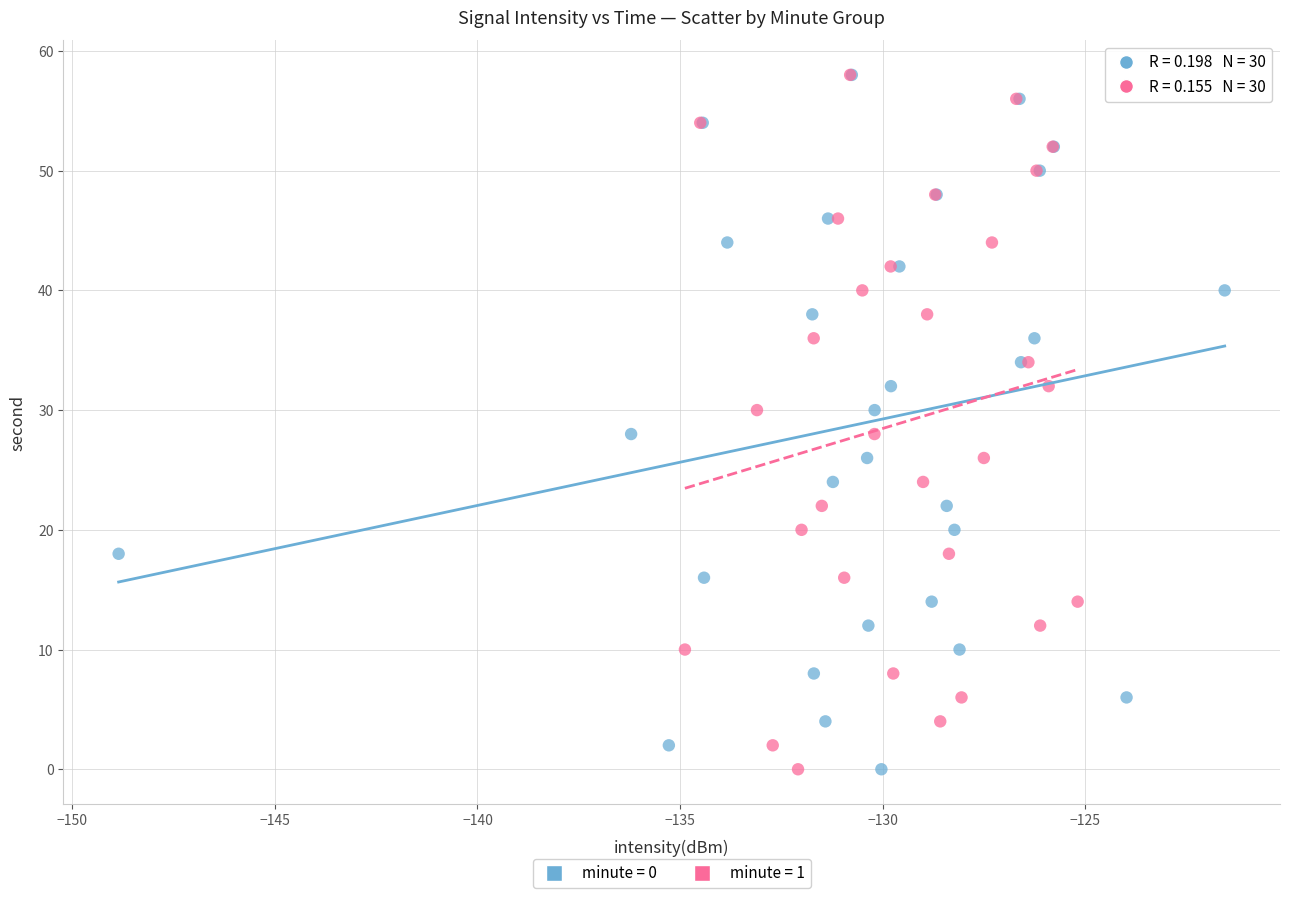

What are all the series names shown in the legend?

minute = 0, minute = 1